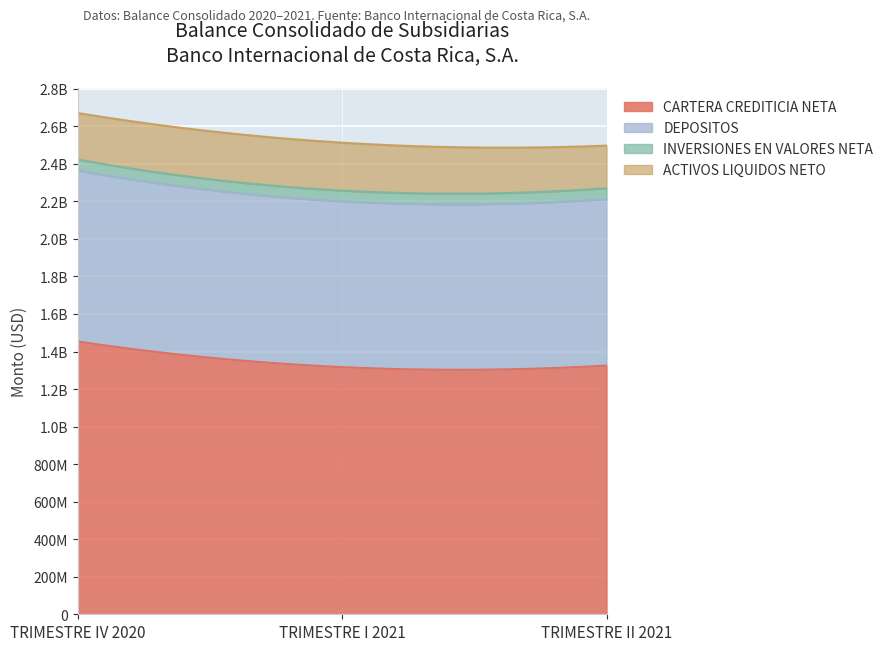

What are all the series names shown in the legend?

CARTERA CREDITICIA NETA, DEPOSITOS, INVERSIONES EN VALORES NETA, ACTIVOS LIQUIDOS NETO